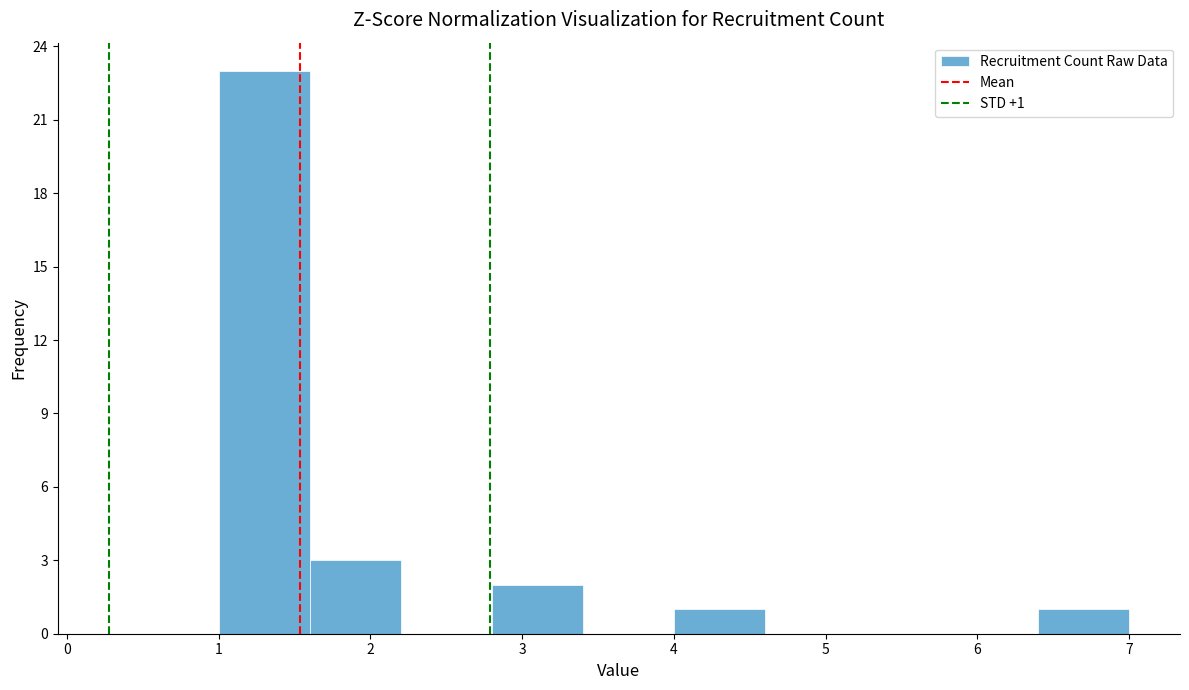

Over which range of the x-axis is the bar tallest?

1.0 to 1.6